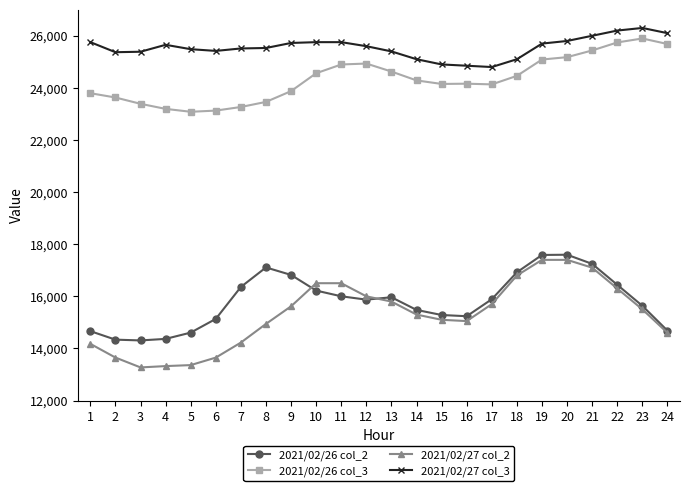

The value of 2021/02/27 col_2 at 12 is 22095. True or false?

False